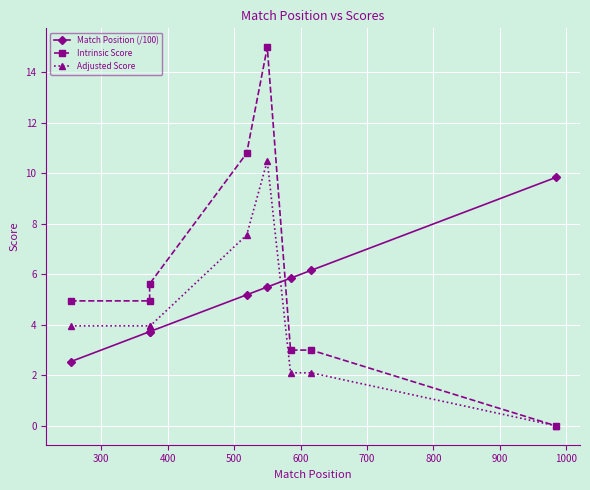

How many distinct data groups are displayed?

3